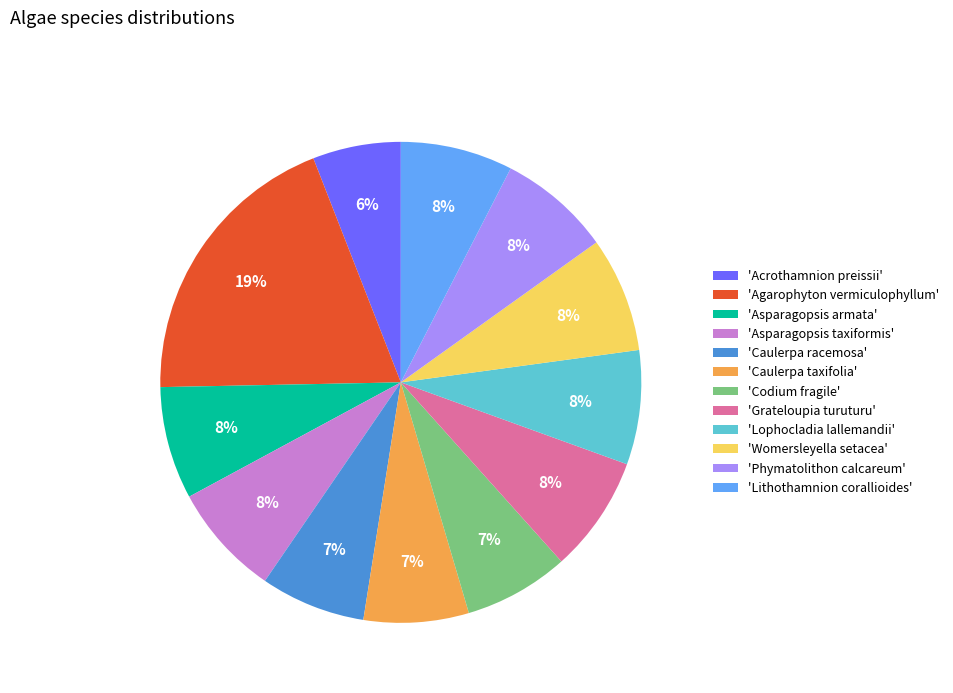

Which slice is the smallest?

'Acrothamnion preissii'